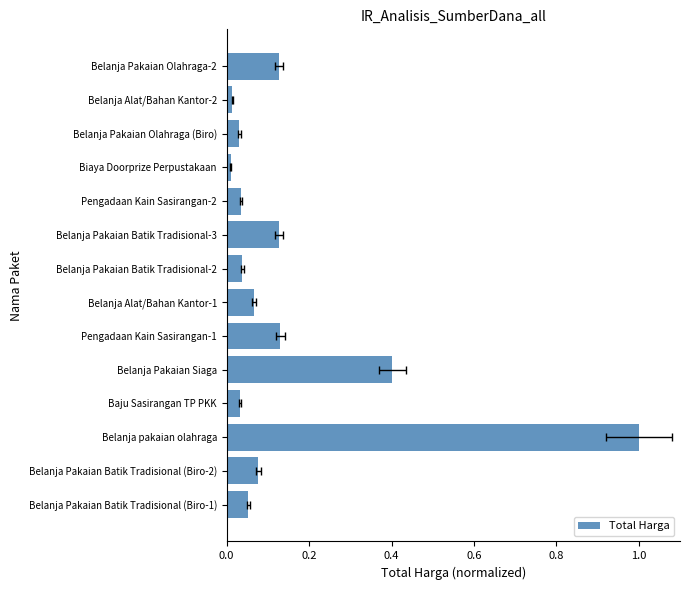

How many distinct data groups are displayed?

1